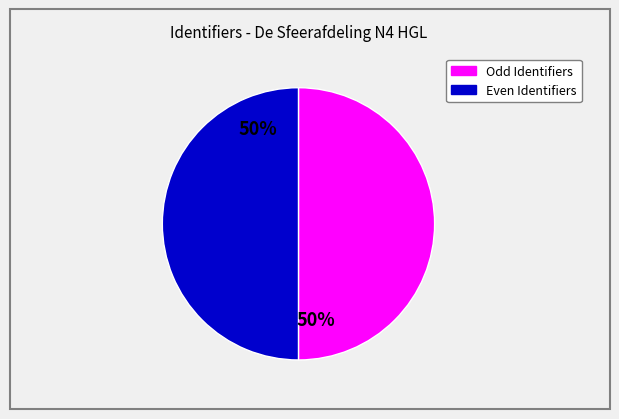

Count the number of slices in the pie.

2